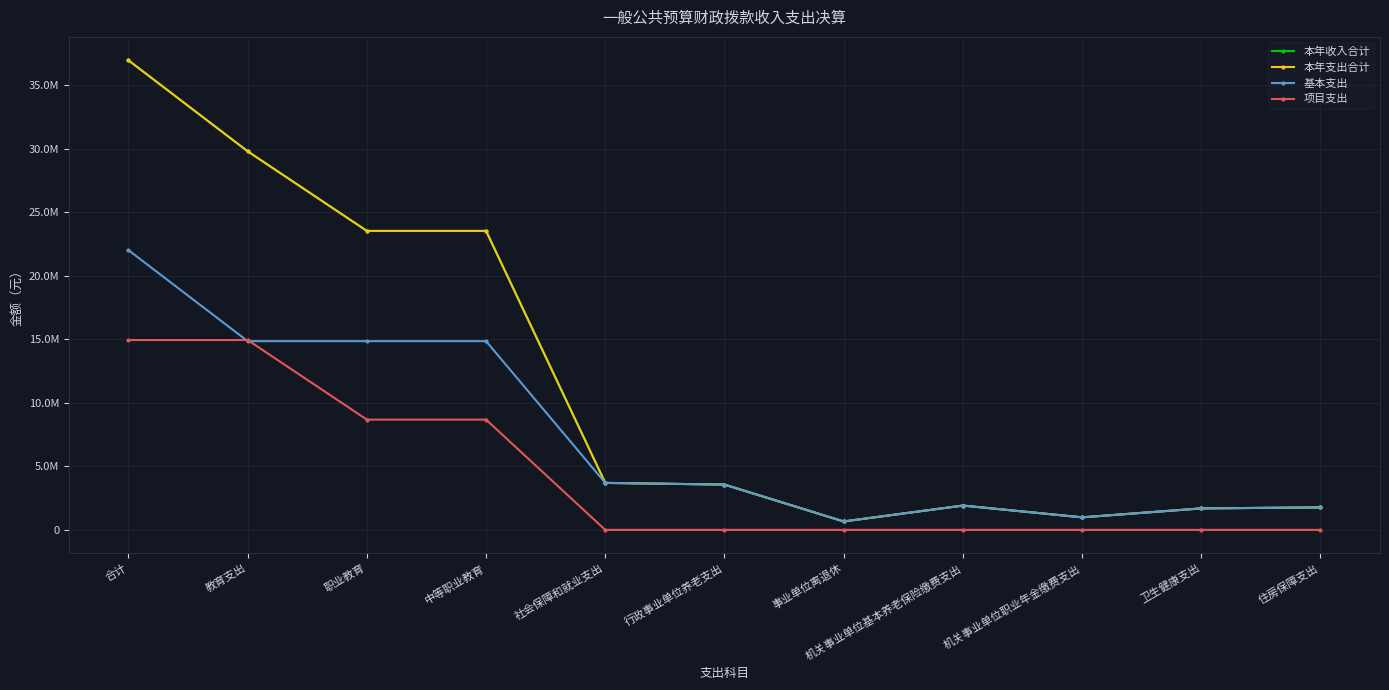

Is it true that 本年收入合计 equals 1208591.9 at 行政事业单位养老支出?

False